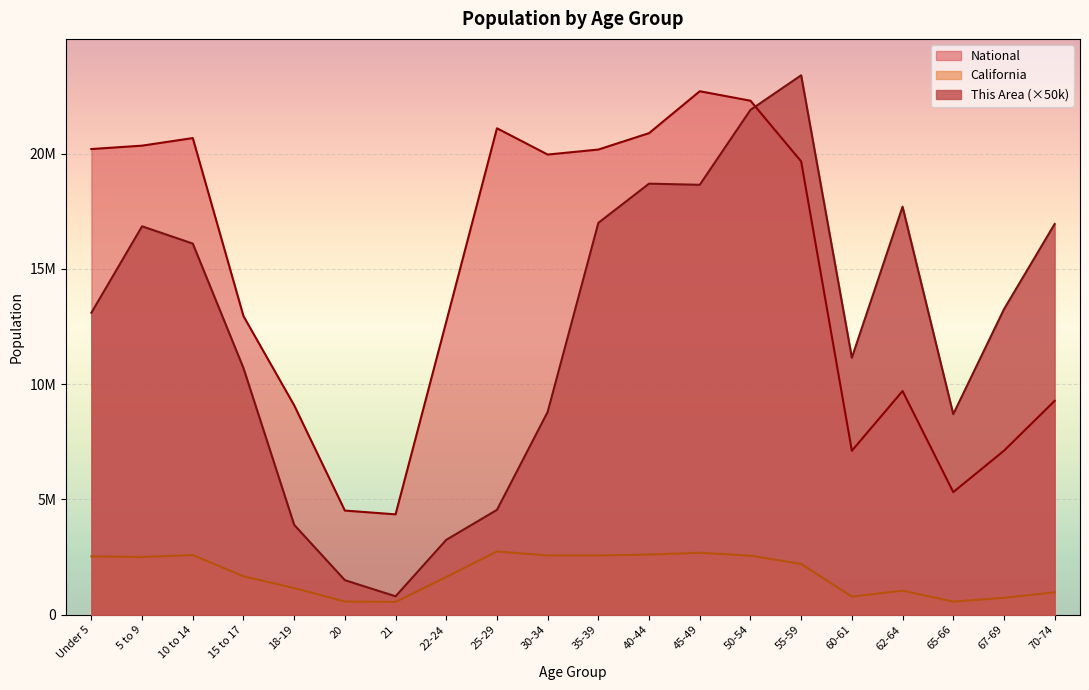

Which category has the highest value across all series?

55-59